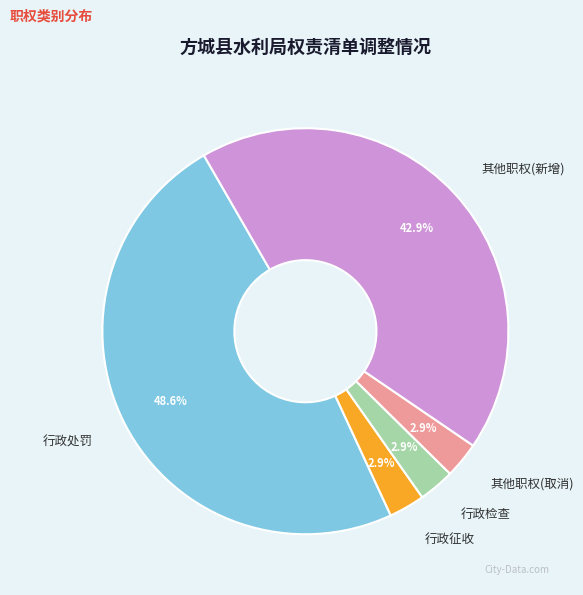

How many slices are in this pie chart?

5